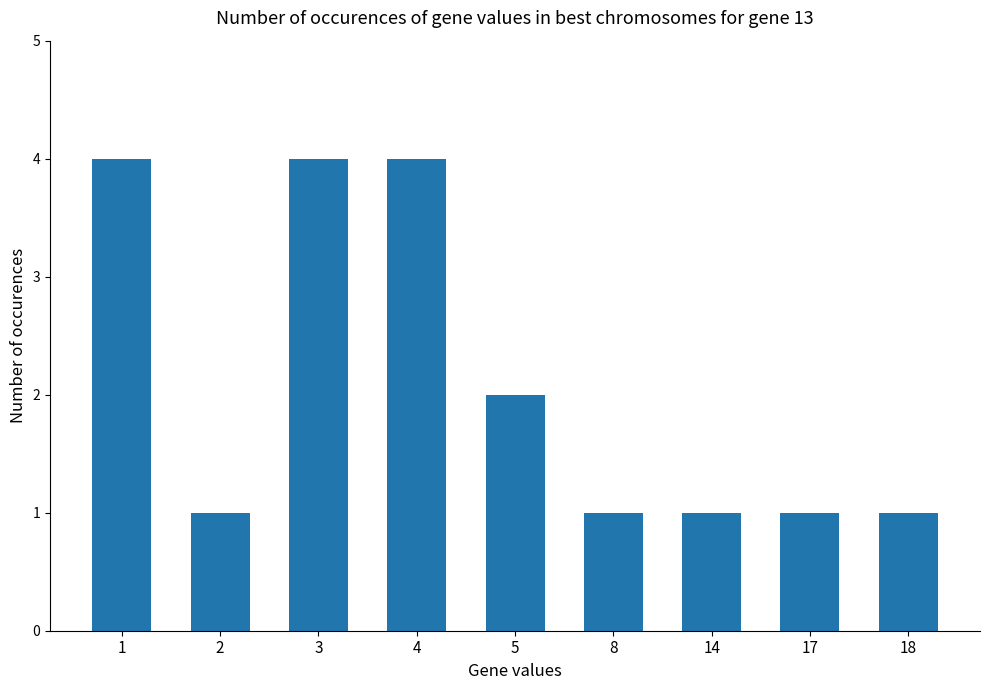

How many categories are shown in the chart?

9